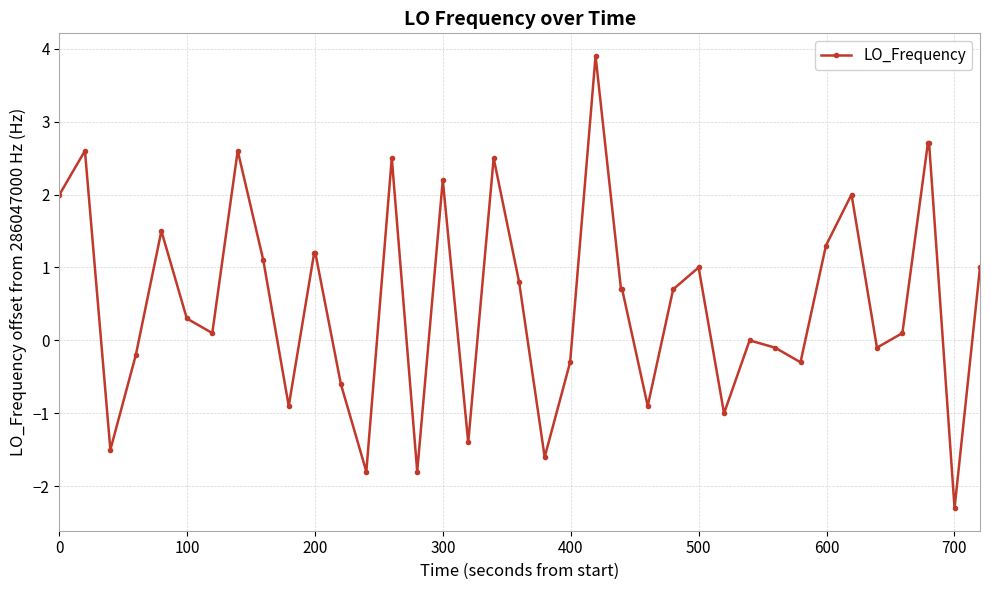

What is the average value?

0.6